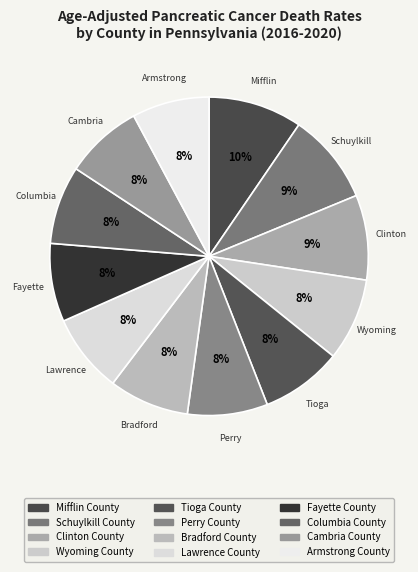

How much of the chart is everything except Bradford County?

91.9%